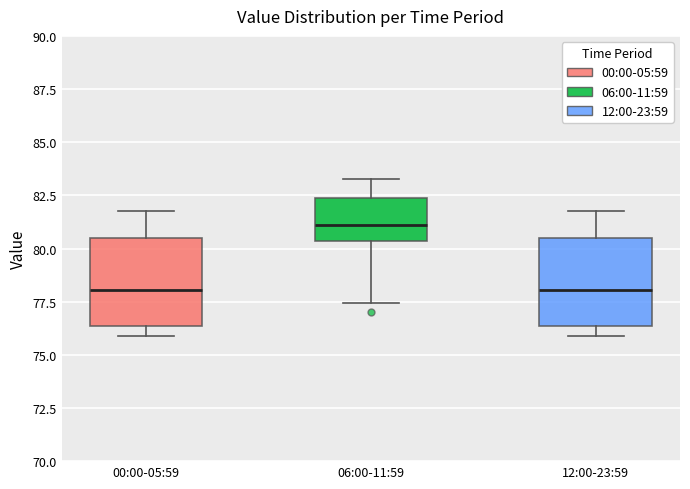

Reading left to right, read every box against the y-axis: the position of its median line, the range the box covers, and the ends of its whiskers. The values are not printed on the chart, so give them approximately, as read against the axis.

00:00-05:59: median 78.0, box 76.5 to 80.5, whiskers 76.0 to 82.0
06:00-11:59: median 81.0, box 80.5 to 82.5, whiskers 77.5 to 83.5
12:00-23:59: median 78.0, box 76.5 to 80.5, whiskers 76.0 to 82.0